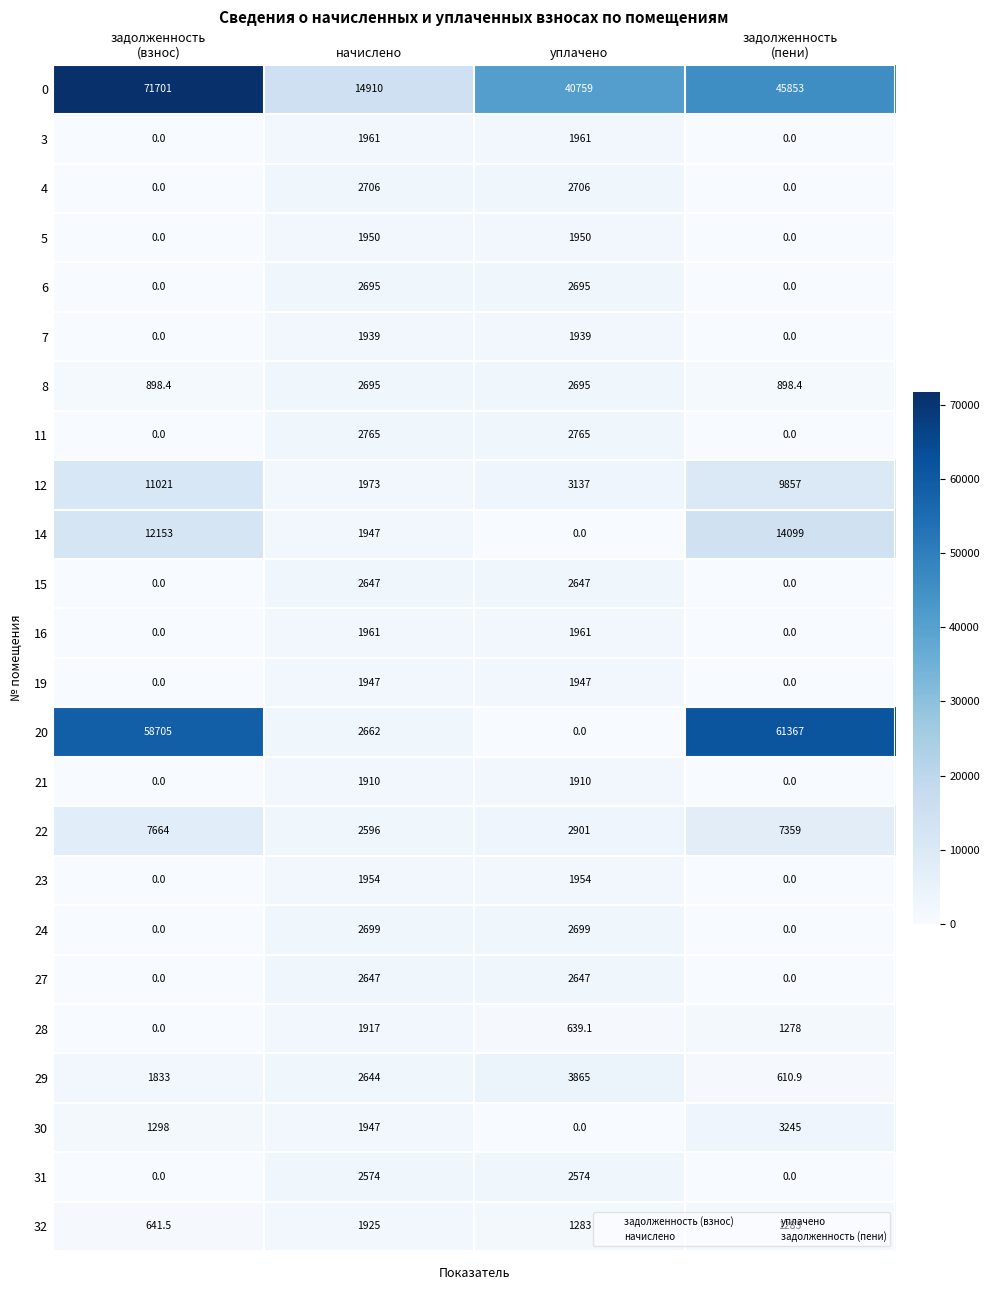

The 32 series shows 2617.3 at начислено. True or false?

False